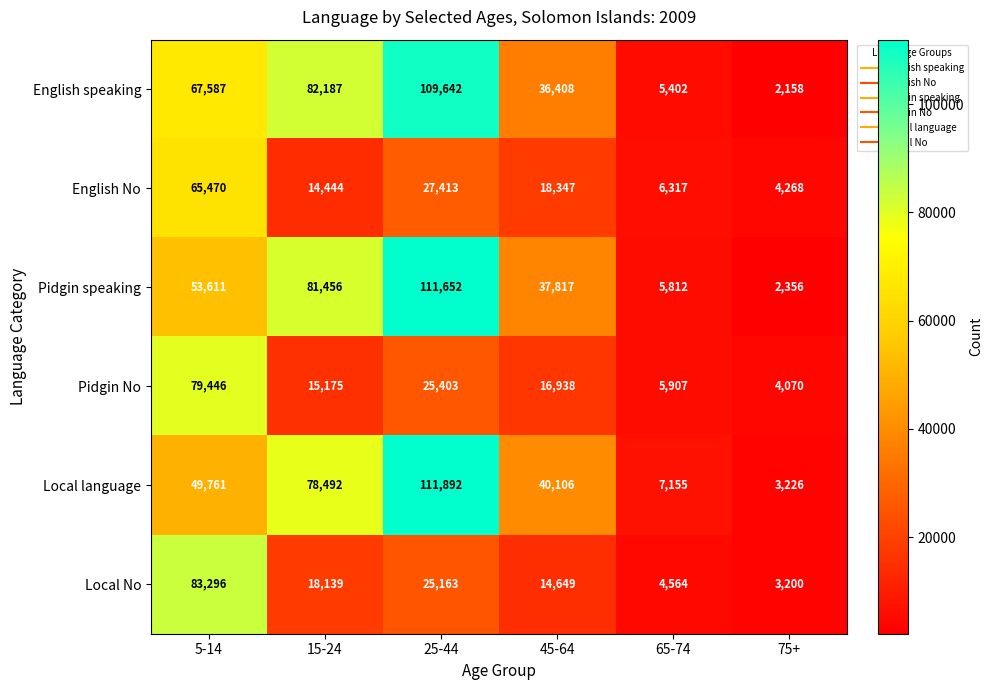

How many categories are shown in the chart?

6